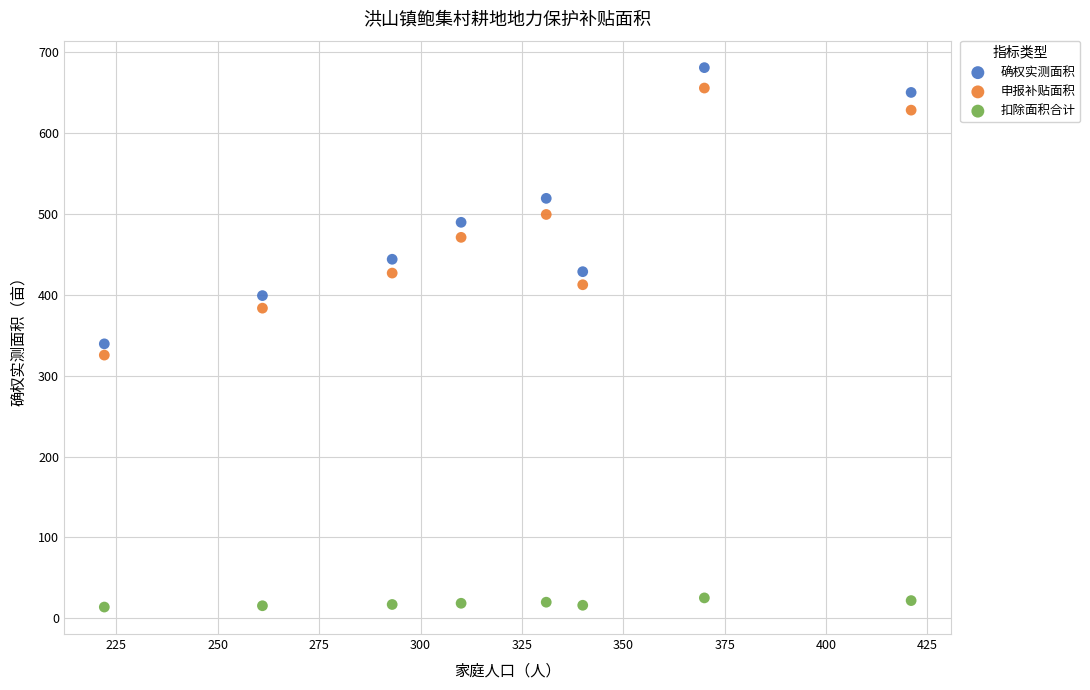

Across all data points, what is the range of X values (max minus min)?

199.0